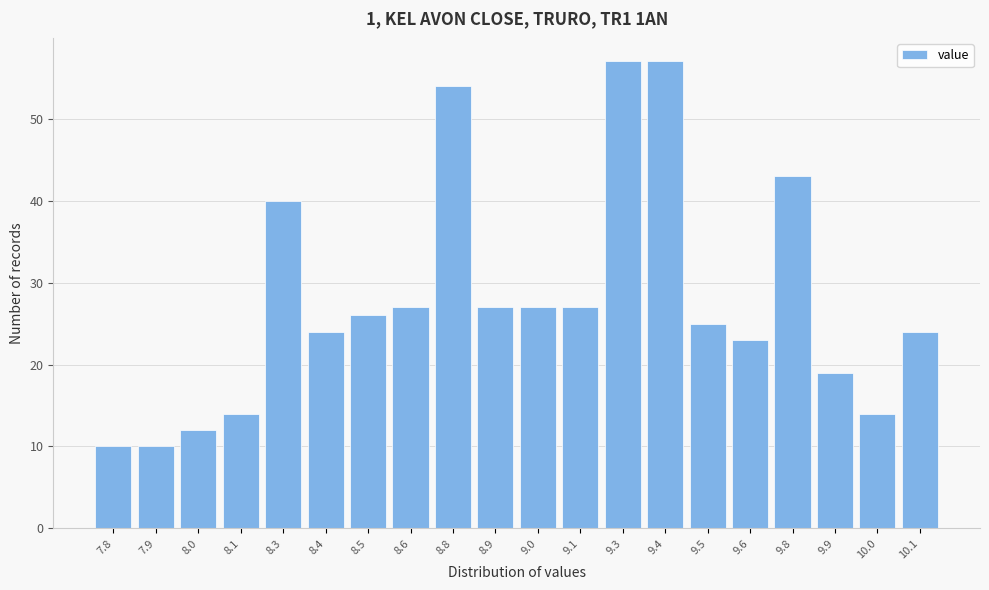

Reading left to right, extract all data points from this chart.

10	10	12	14	40	24	26	27	54	27	27	27	57	57	25	23	43	19	14	24